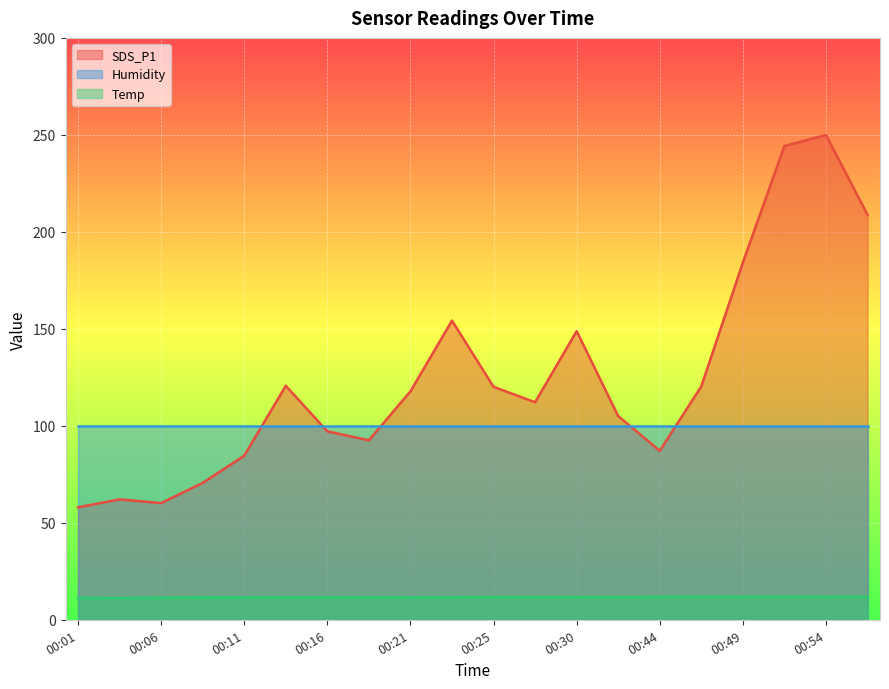

What is the greatest value displayed?

249.9